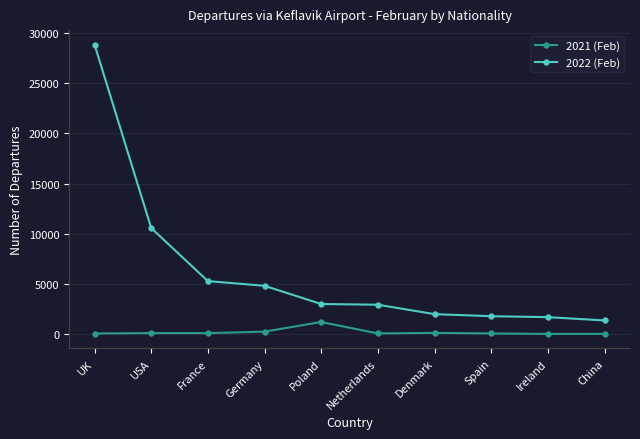

What is the average value of the 2022 (Feb) series?

6222